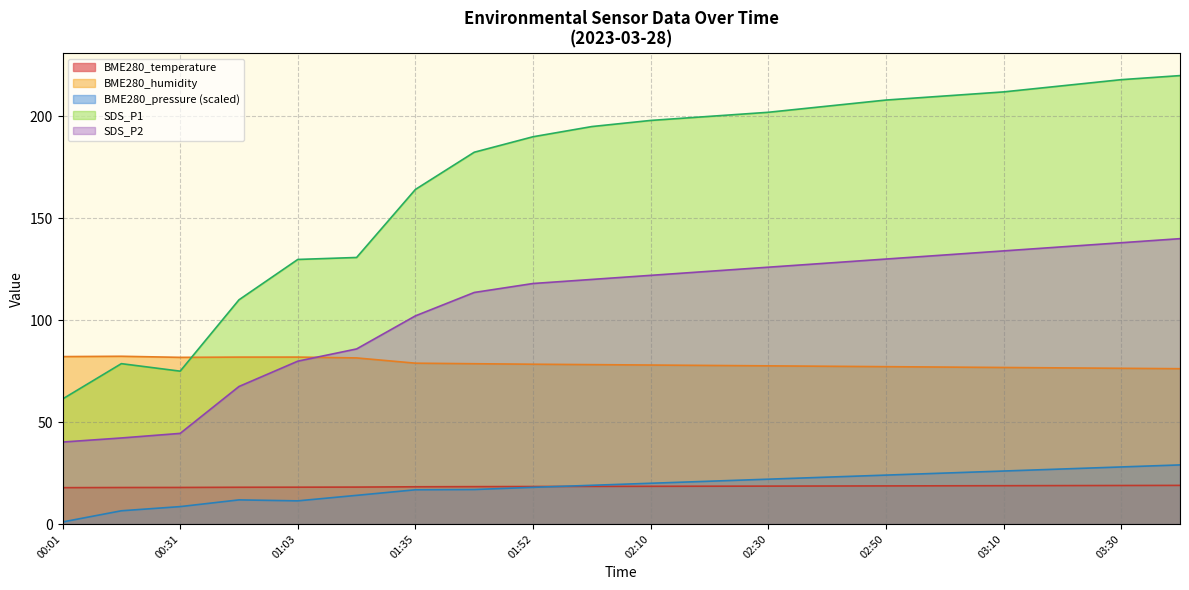

What is the difference between the maximum and minimum values in the BME280_pressure_norm series?

28.0